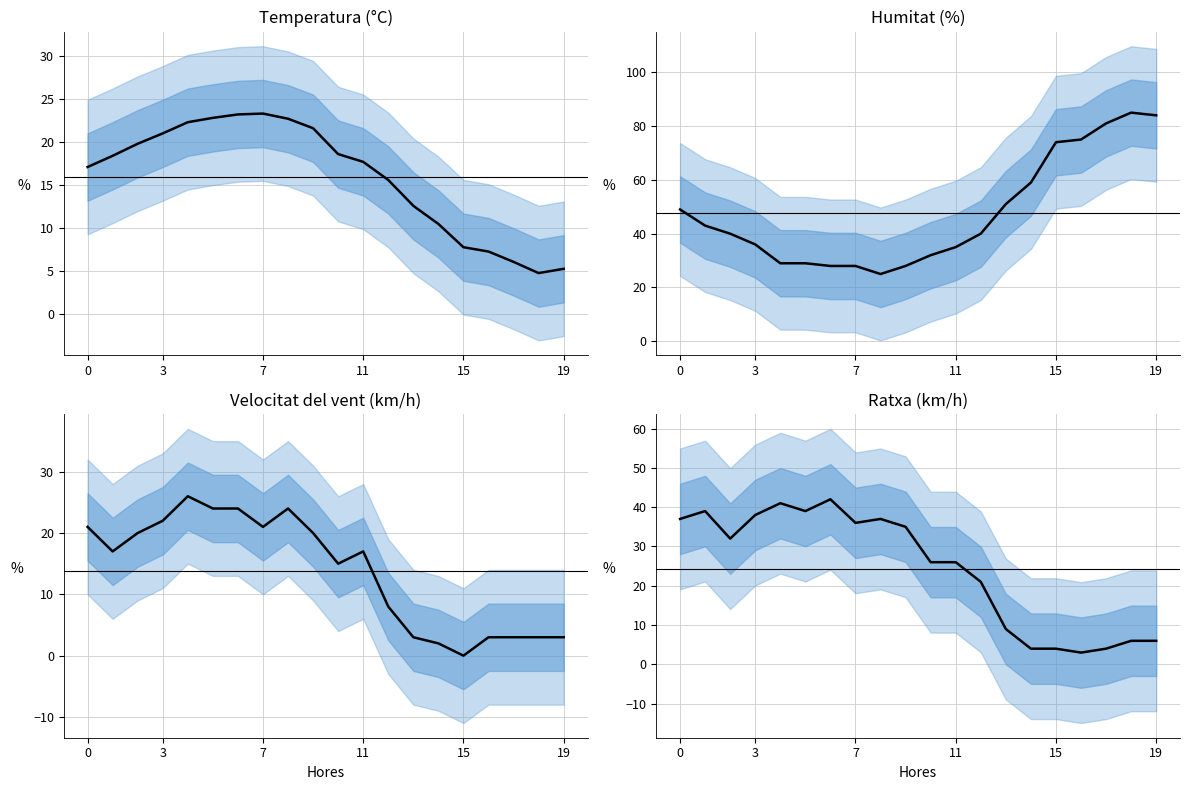

What is the label of the 12th point from the left?

11